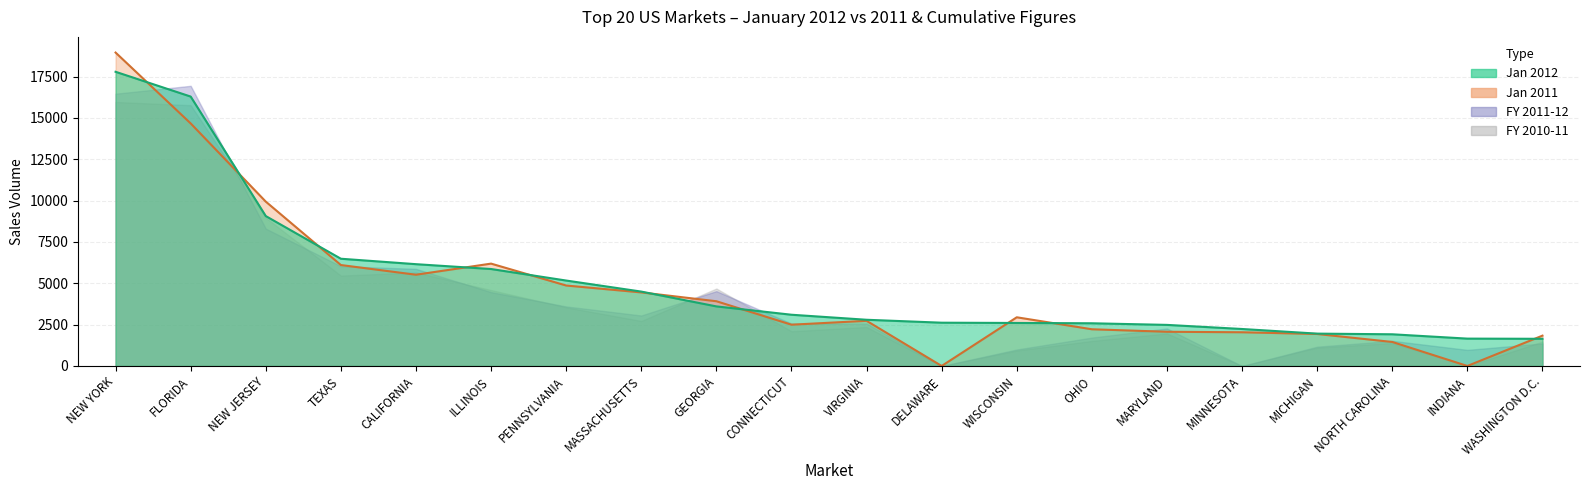

Is it true that Jan 2011 equals 5516.2 at CALIFORNIA?

True